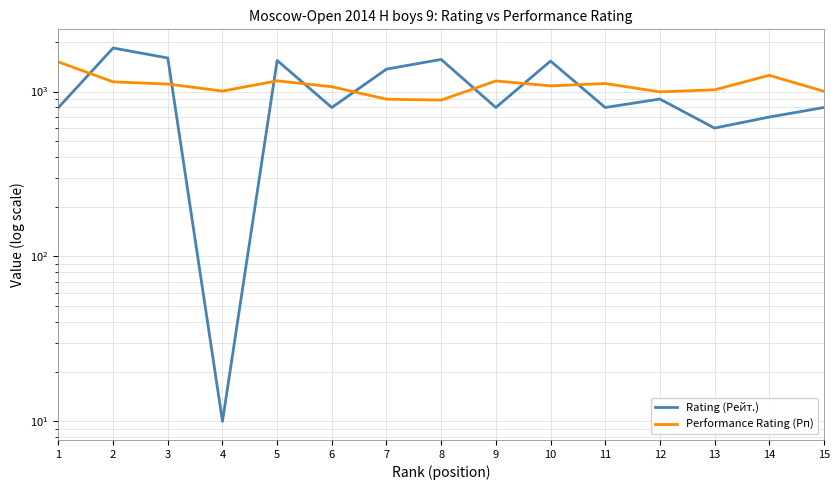

Is the value of Performance Rating (Рп) at 10 greater than the value of Rating (Рейт.) at 11?

Yes